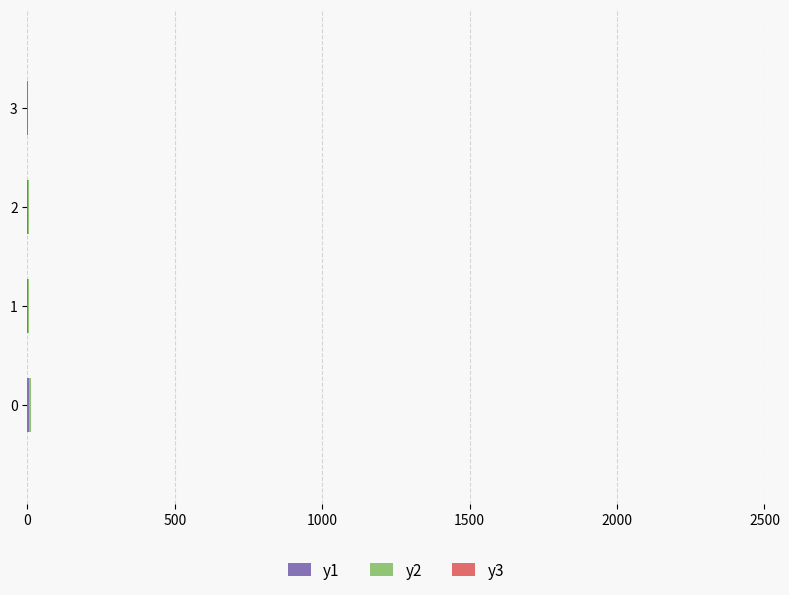

Count the number of categories in the chart.

4